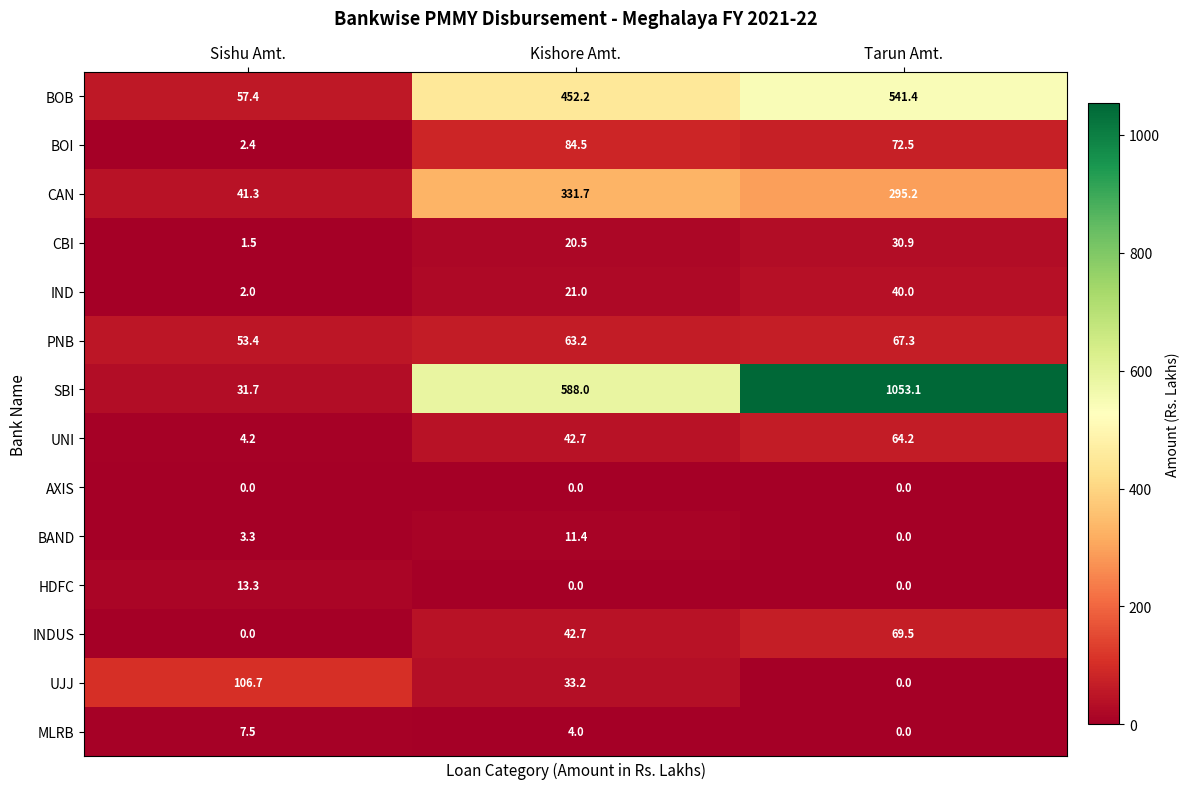

What is the difference between the maximum and minimum values in the UJJ series?

106.7